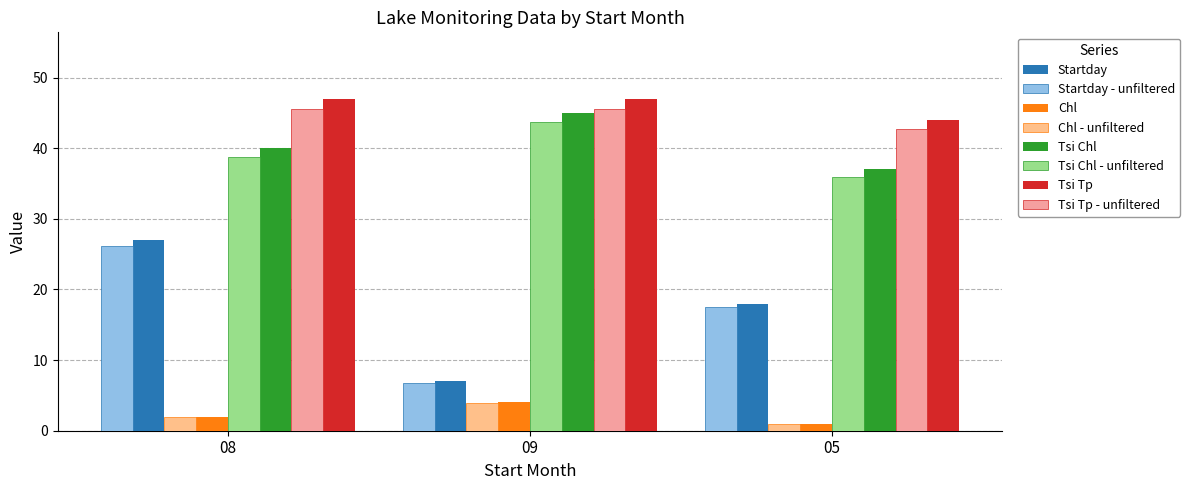

How many categories are shown in the chart?

3